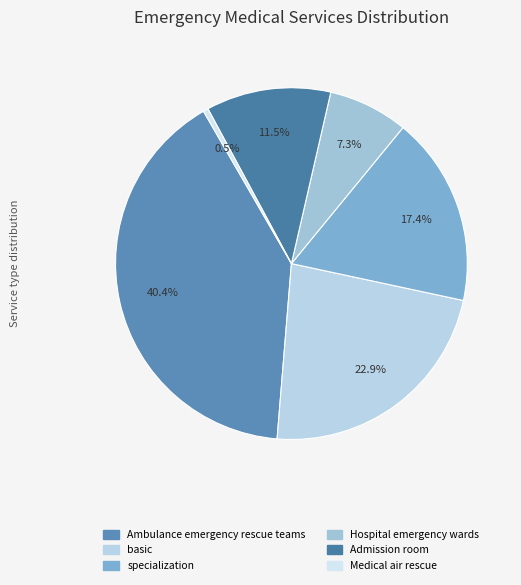

The Hospital emergency wards slice represents 7% of the pie. True or false?

True